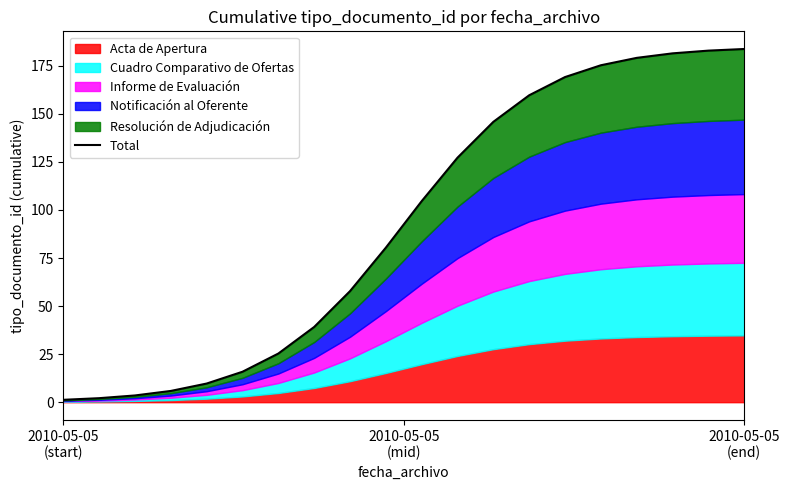

Reading left to right, extract all data points from this chart.

1.2	2.1	3.5	5.9	9.7	15.8	25.3	39.1	57.8	80.4	104.6	127.2	145.9	159.7	169.2	175.3	179.1	181.5	182.9	183.8